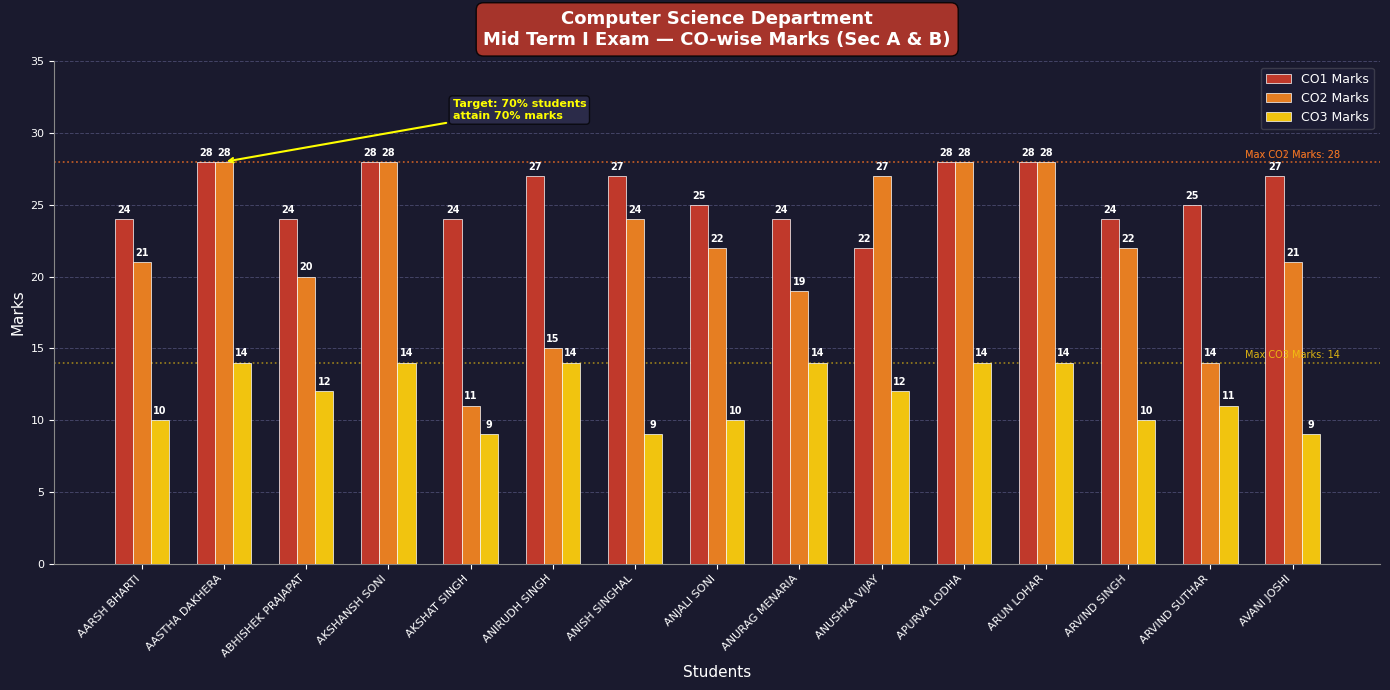

What is the maximum value shown in the chart?

28